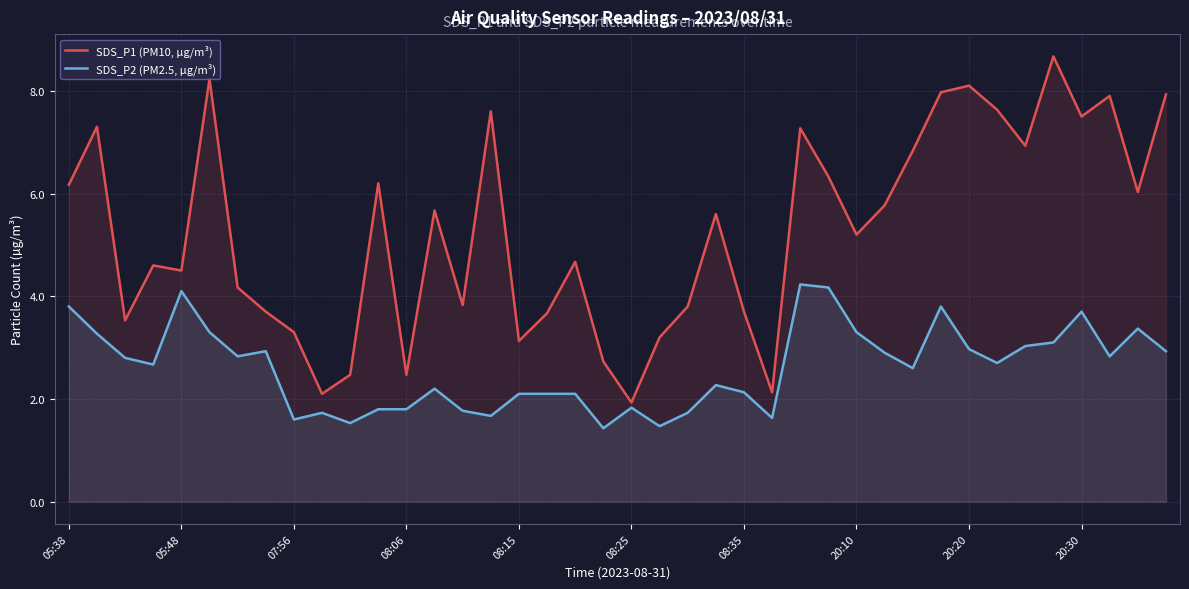

Does the chart display data point markers on the line(s)?

No